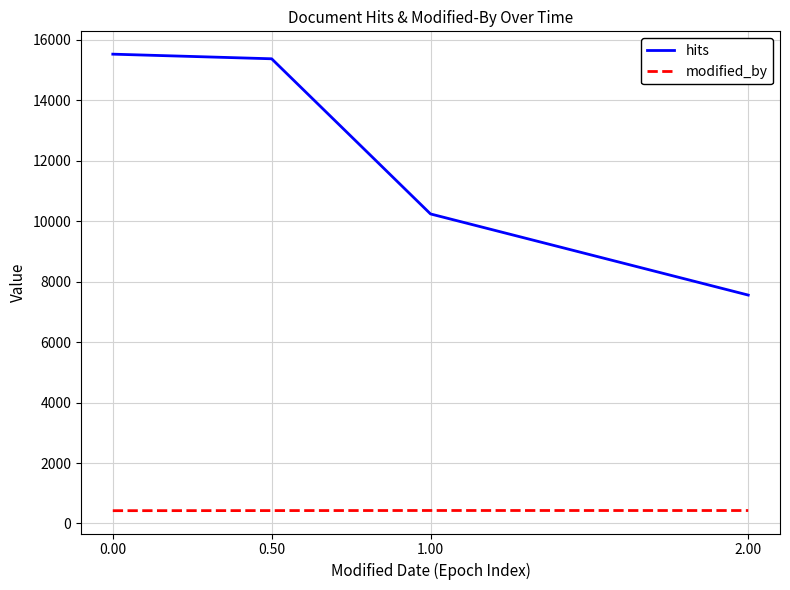

What position from the left is 0.50?

2